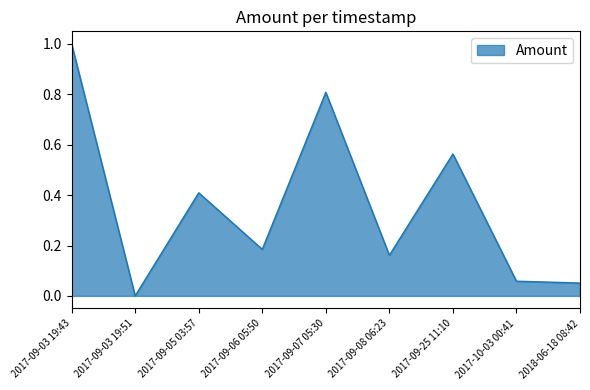

Does the chart have visible grid lines?

No